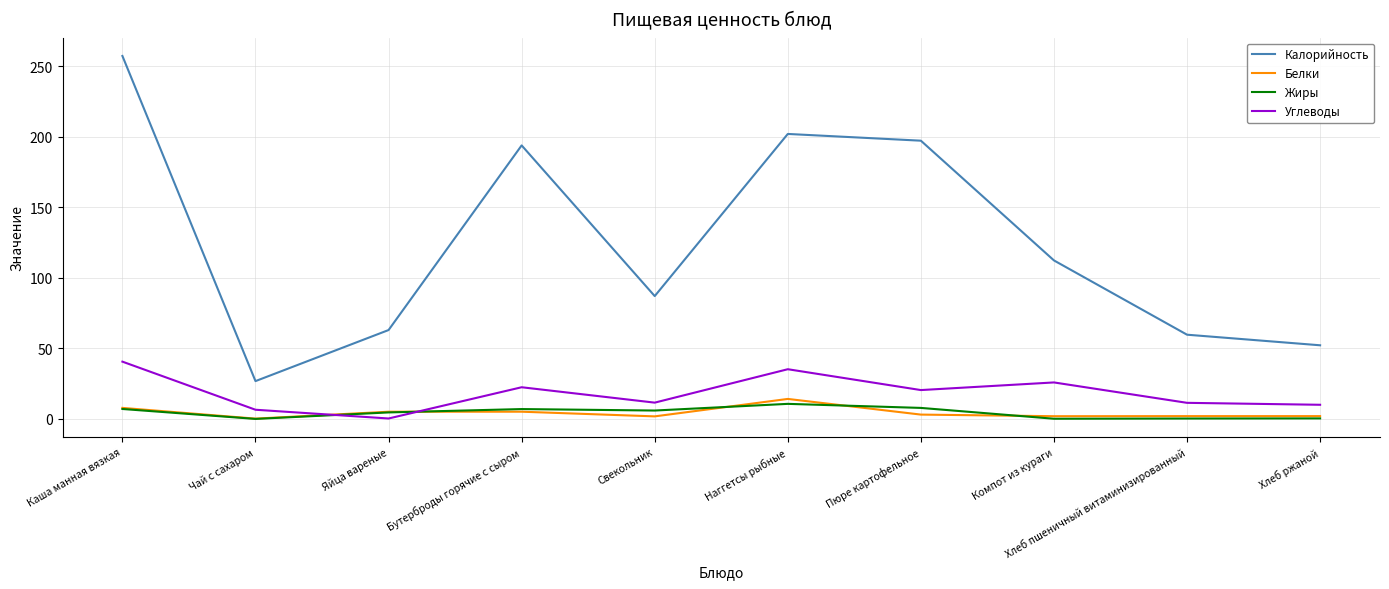

Where does the Калорийность series first go above 112?

Каша манная вязкая